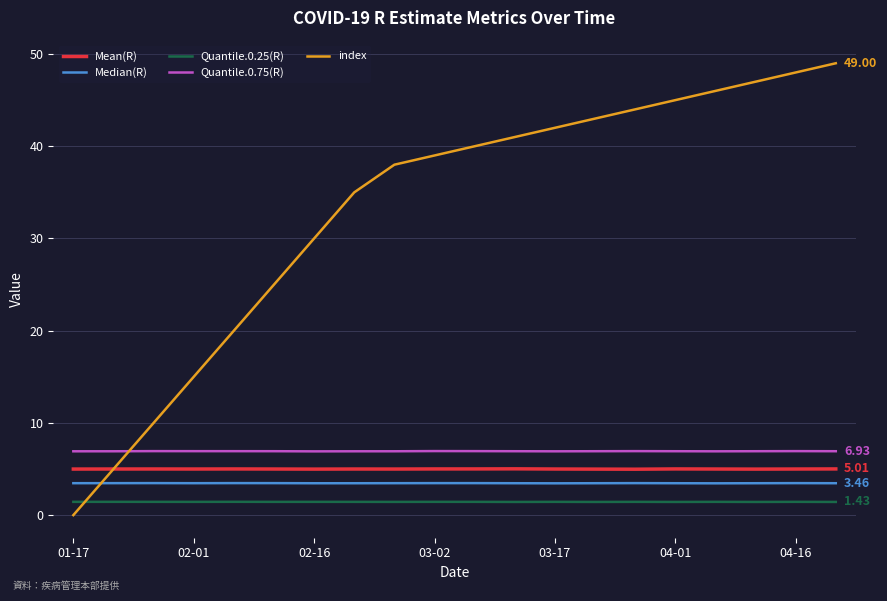

Which series has the largest total across all categories?

index